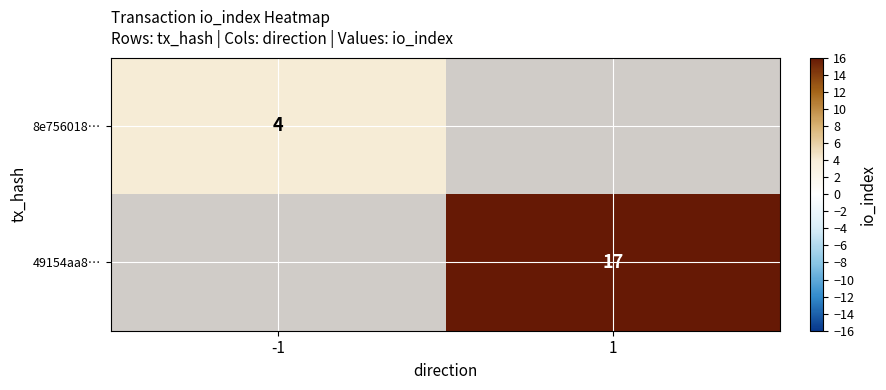

True or false: 49154aa8… has a value of 6.4 at 1.

False